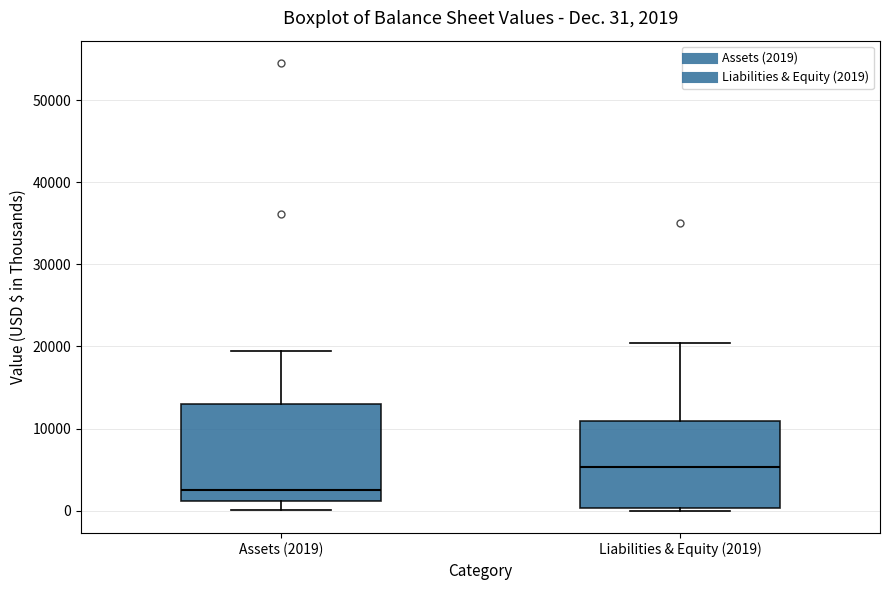

Which box's median line is the highest?

Liabilities & Equity (2019)